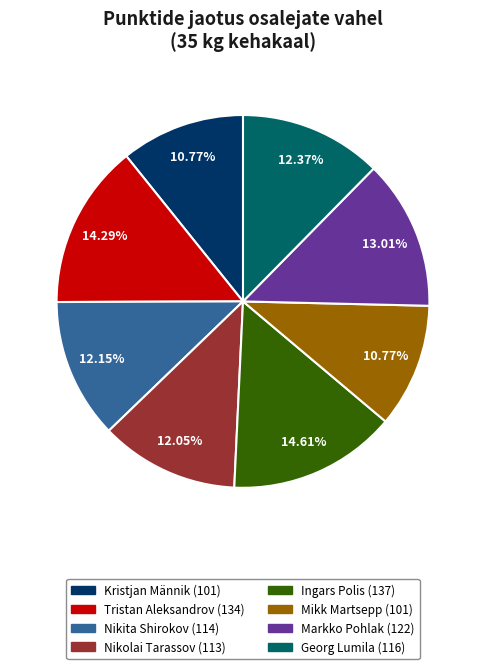

The Kristjan Männik slice represents 11% of the pie. True or false?

True